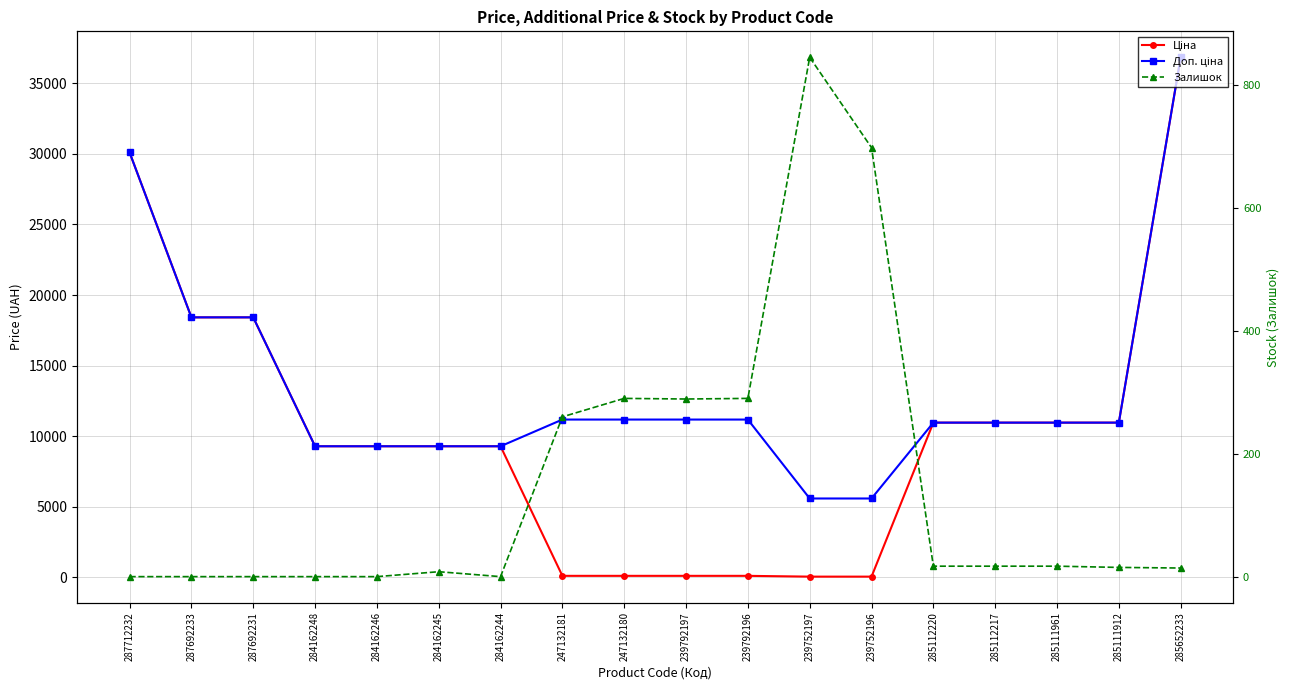

What is the difference between the maximum and second lowest values in the Доп. ціна series?

31250.8